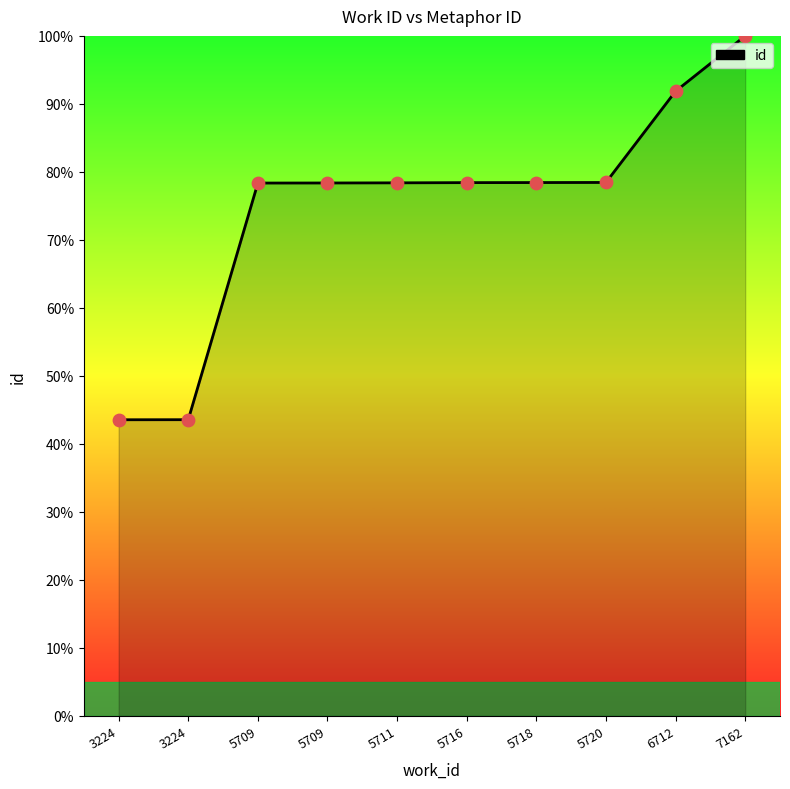

Approximately how many times larger is the value at 5720 compared to 5709?

1.0